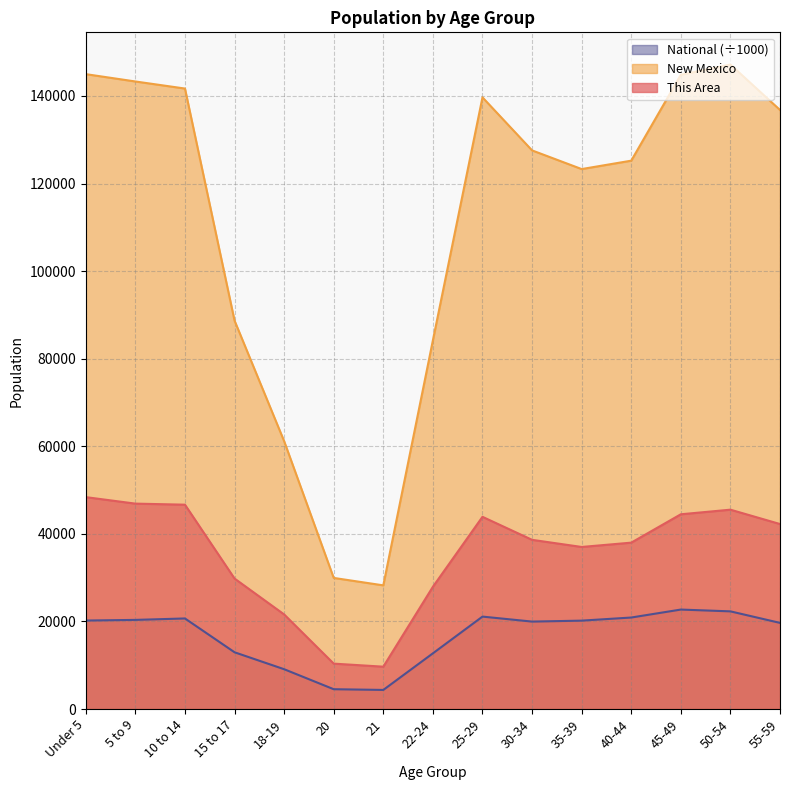

List the series in order of their peak value, highest first.

New Mexico, This Area, National (÷1000)